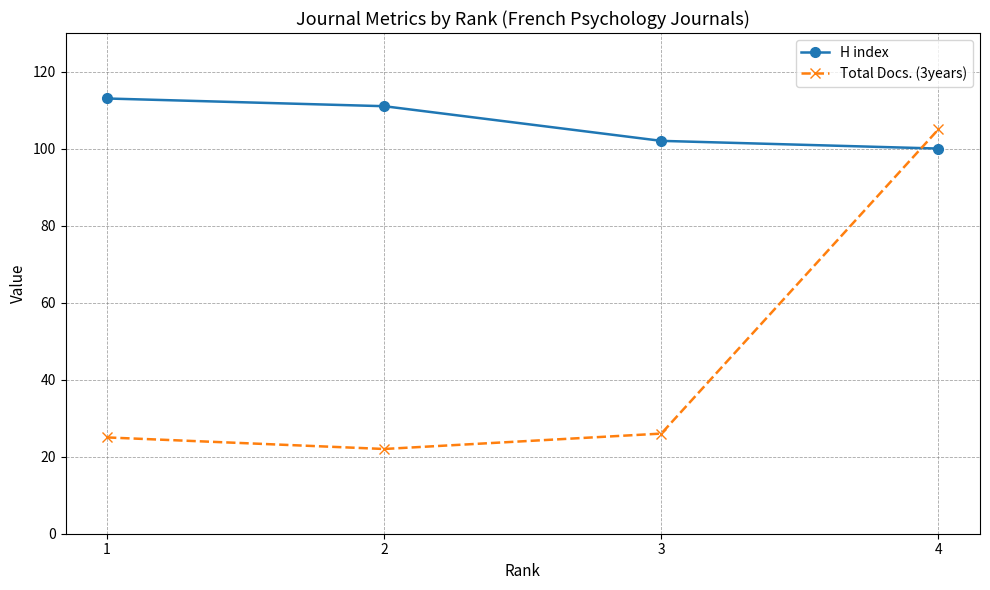

What are all the series names shown in the legend?

H index, Total Docs. (3years)